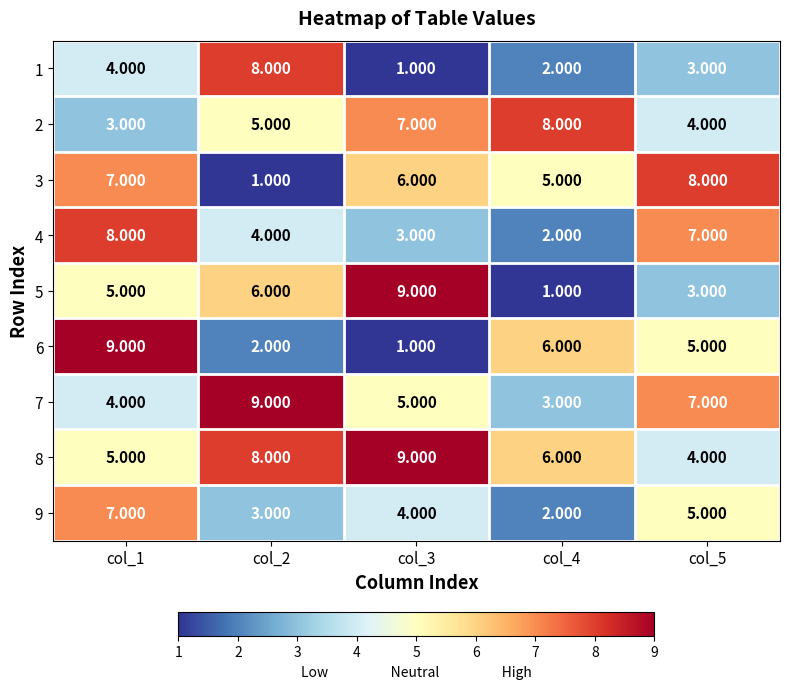

Is the value of 7 at col_4 greater than the value of 1 at col_4?

Yes